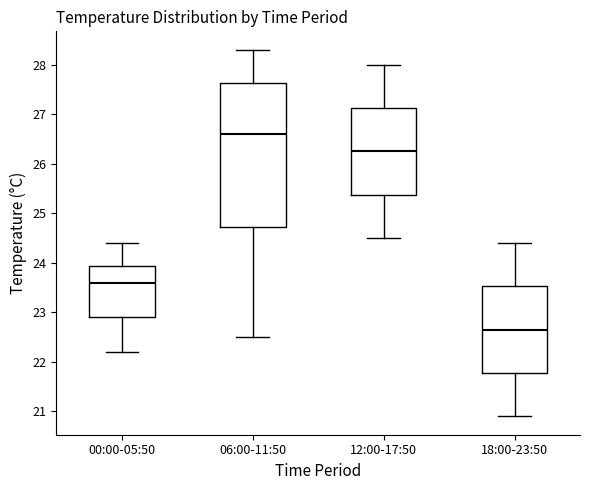

Which box's median line is the lowest?

18:00-23:50